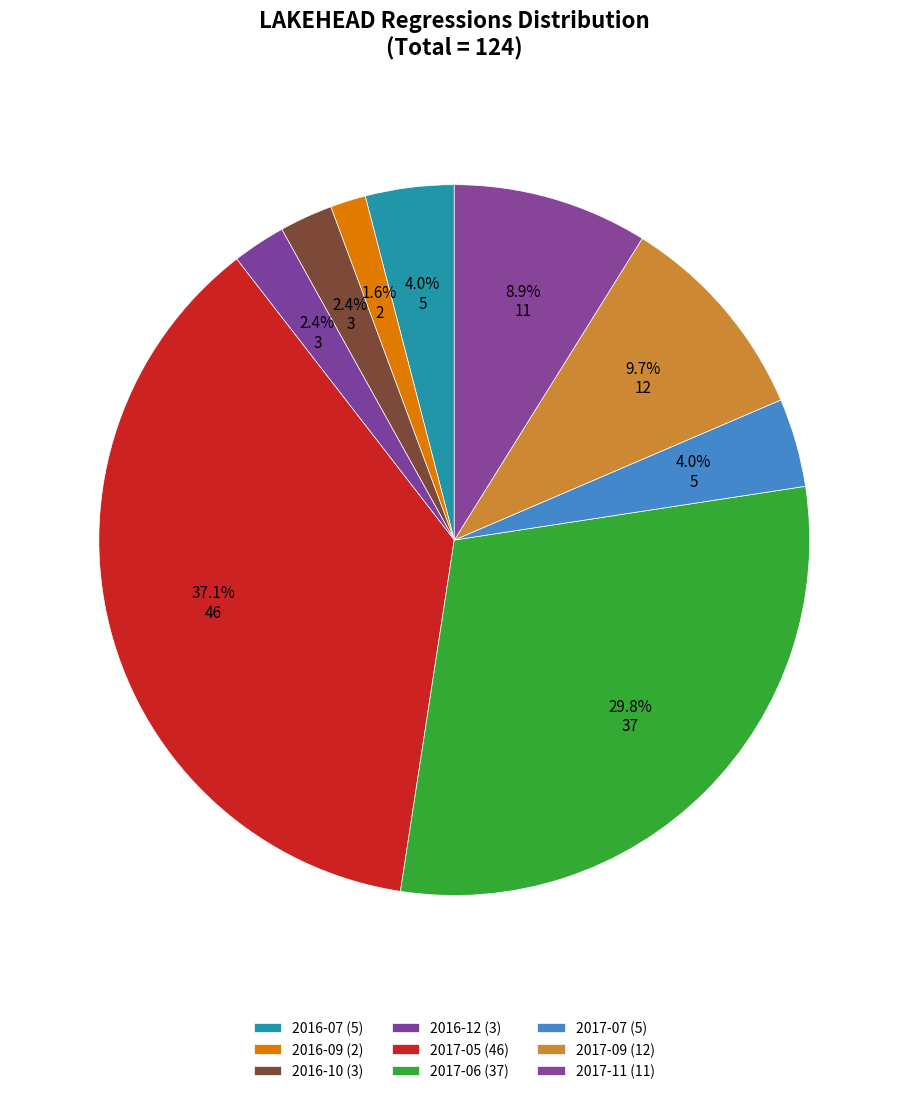

How many segments does this pie chart have?

9